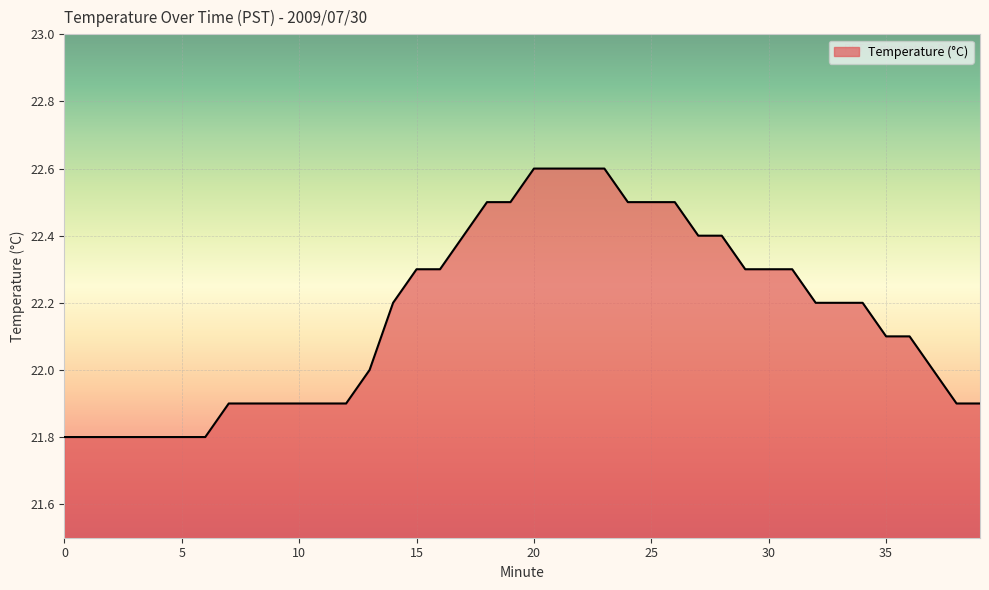

What is the smallest value displayed?

21.8